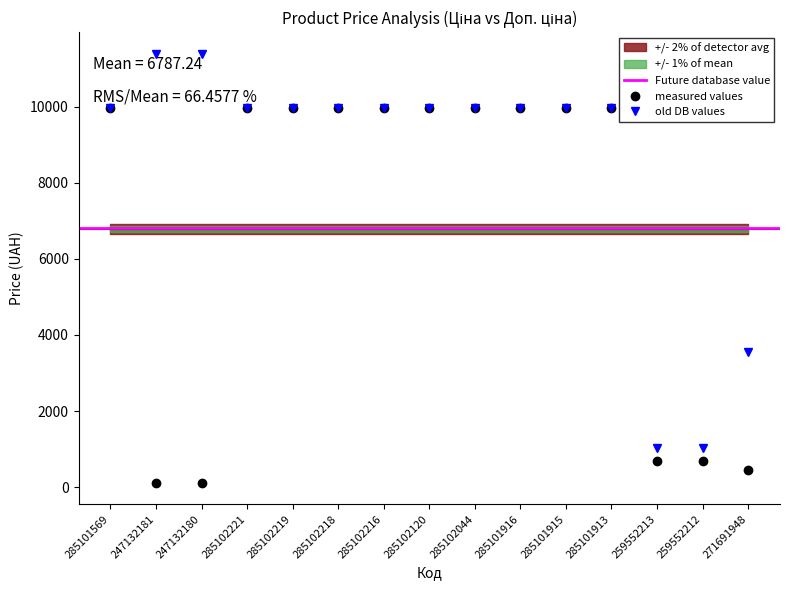

What is the value of the measured values point at the 10th from the left?

9975.0